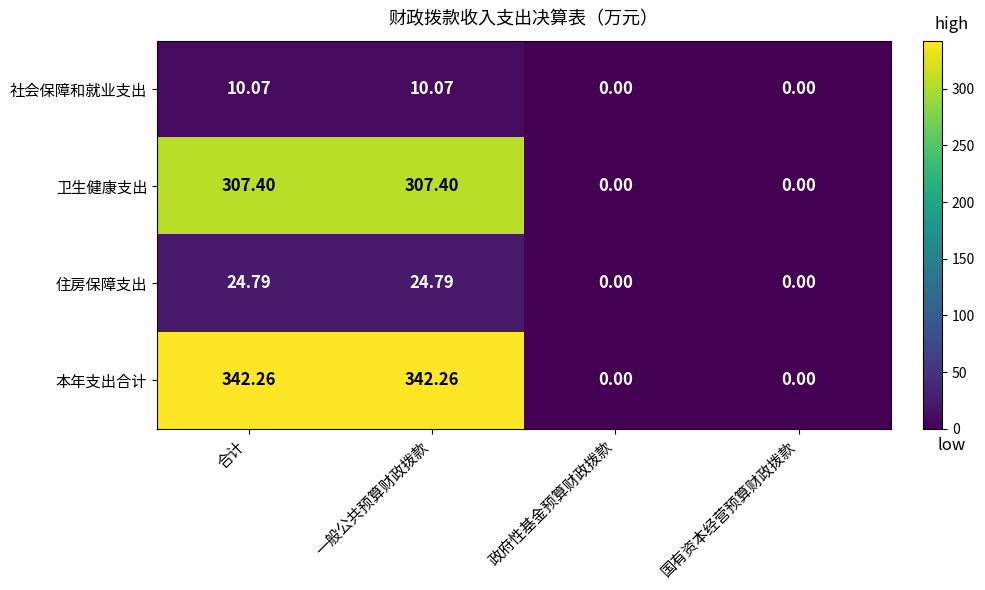

At 一般公共预算财政拨款, list the series in order from smallest to largest.

社会保障和就业支出, 住房保障支出, 卫生健康支出, 本年支出合计